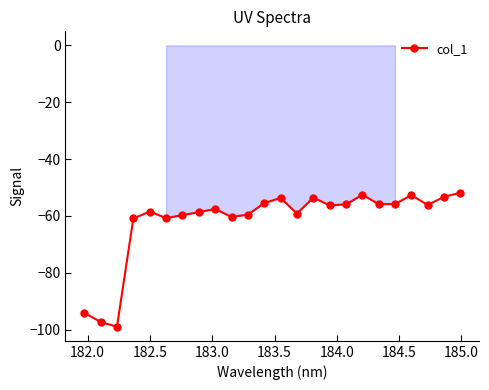

True or false: there are more than 1 points higher than both neighbors.

True